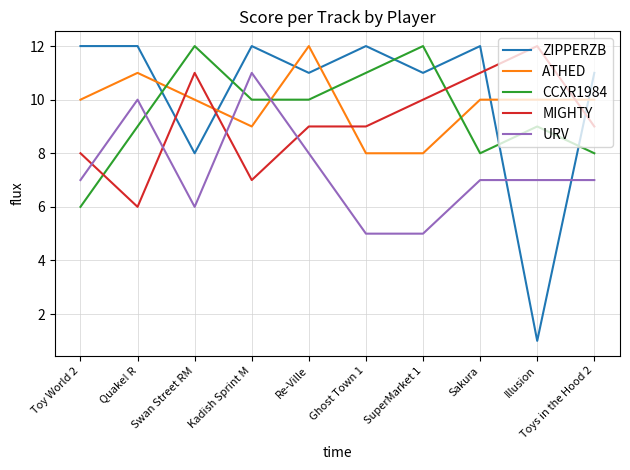

What is the difference between the second highest and second lowest values in the ZIPPERZB series?

4